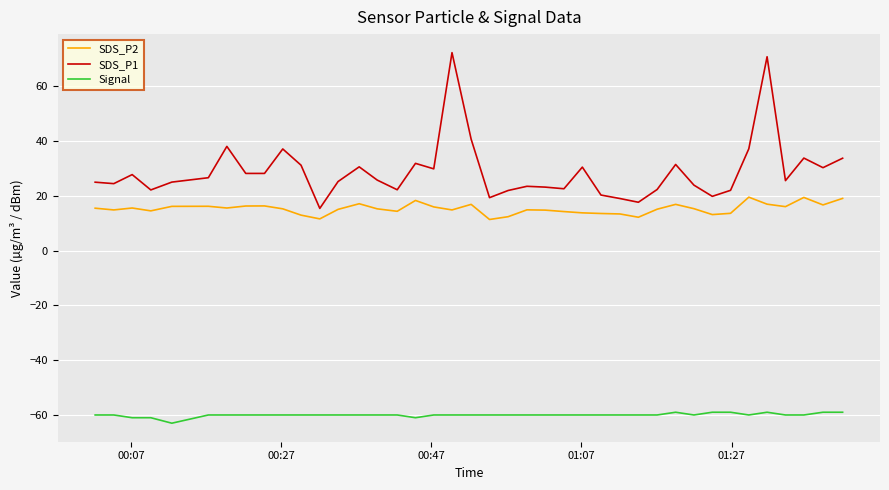

What is the minimum value shown in the chart?

-63.0